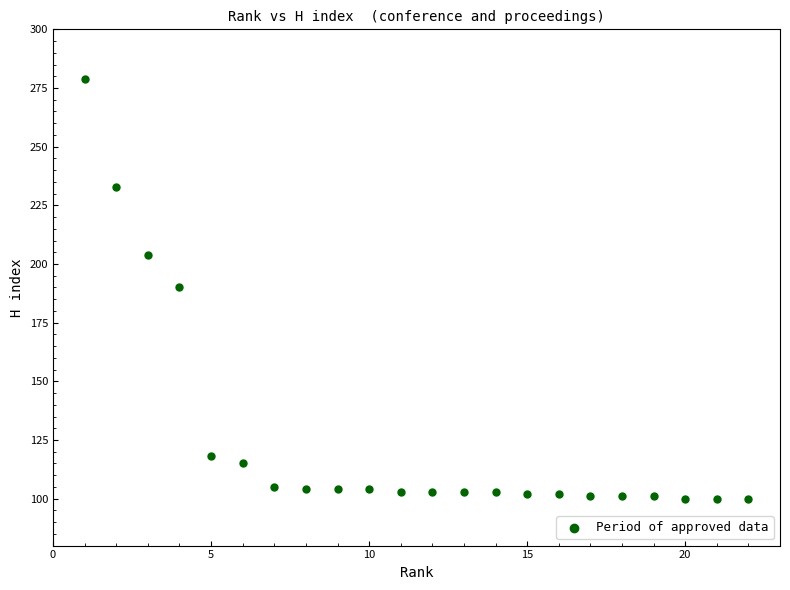

What is the range of Y values (max minus min)?

179